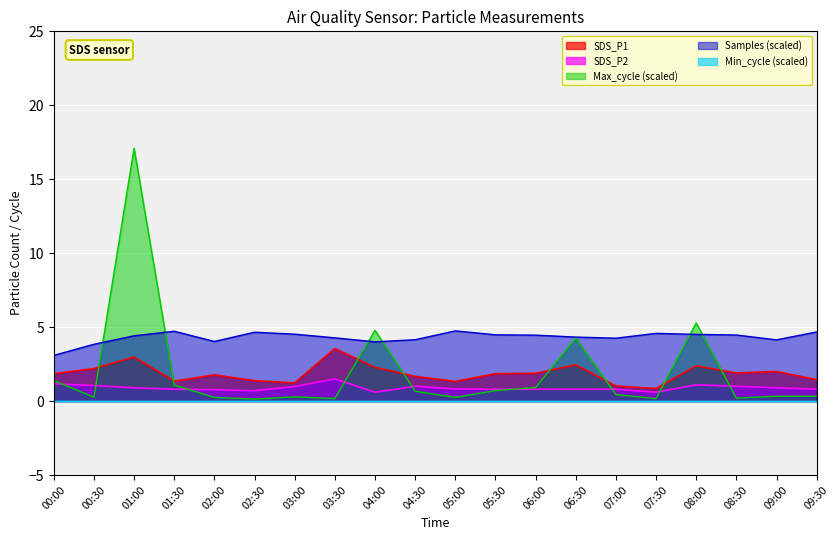

True or false: SDS_P2 has a value of 1.4 at 05:30.

False